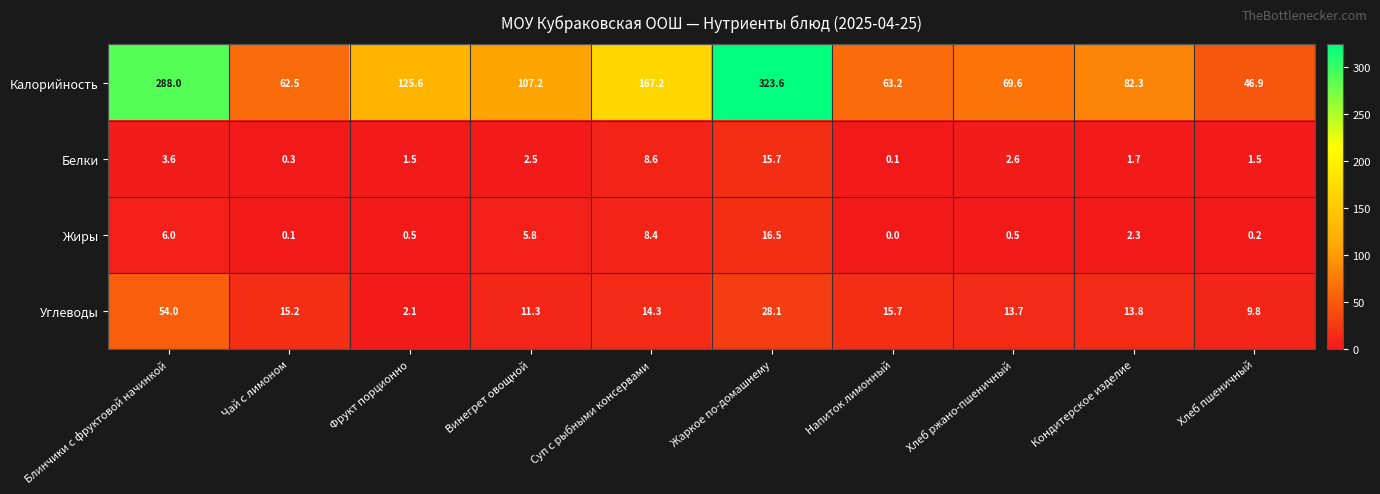

At which category does the chart reach its minimum across all series?

Напиток лимонный